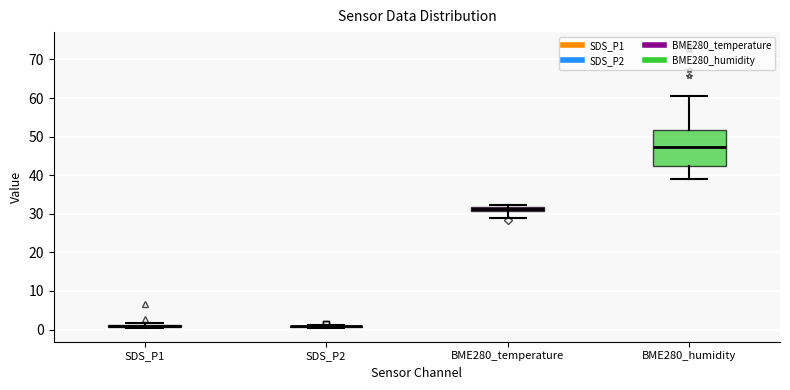

Where does the upper whisker of the box for BME280_humidity end on the y-axis? The values are not printed on the chart, so give them approximately, as read against the axis.

60